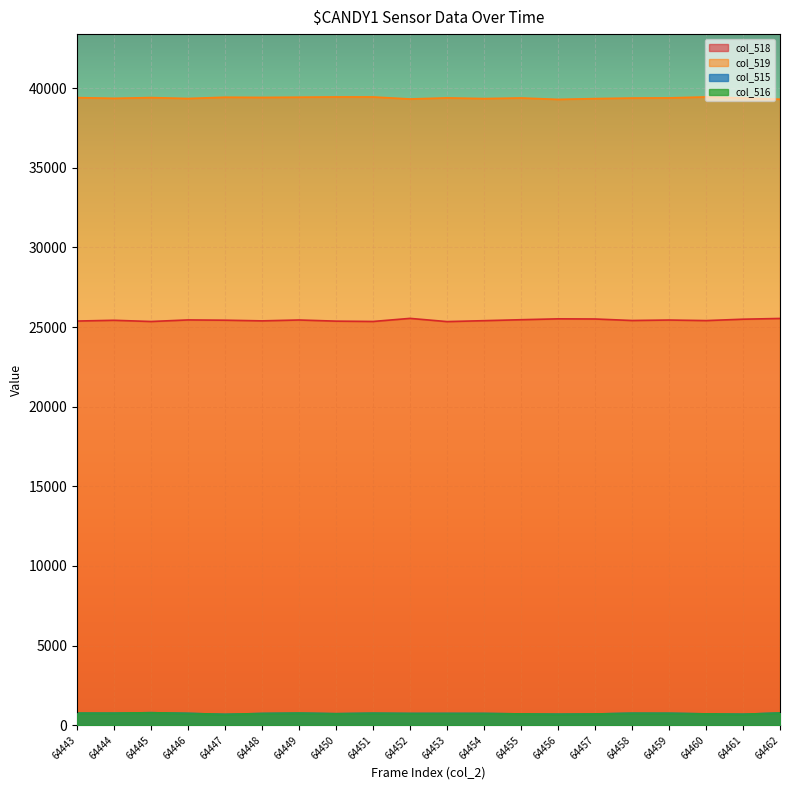

What is the difference between the col_516 values at 64454 and 64452?

1